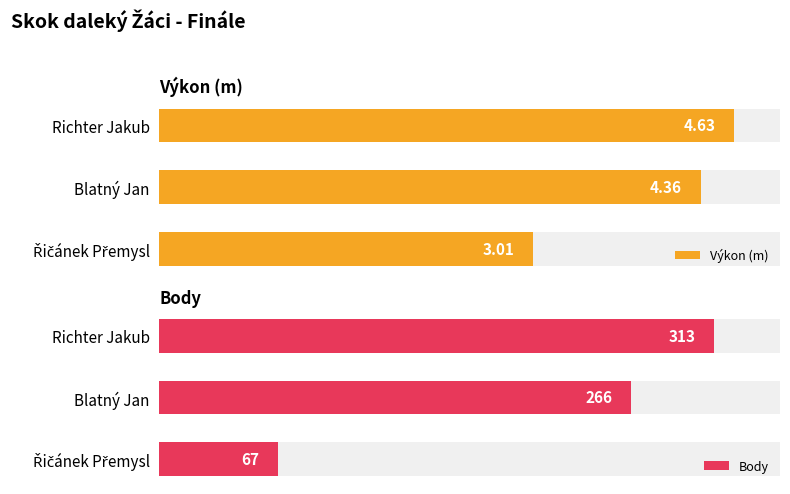

What is the difference between the second highest and minimum values in the Výkon (m) series?

1.4